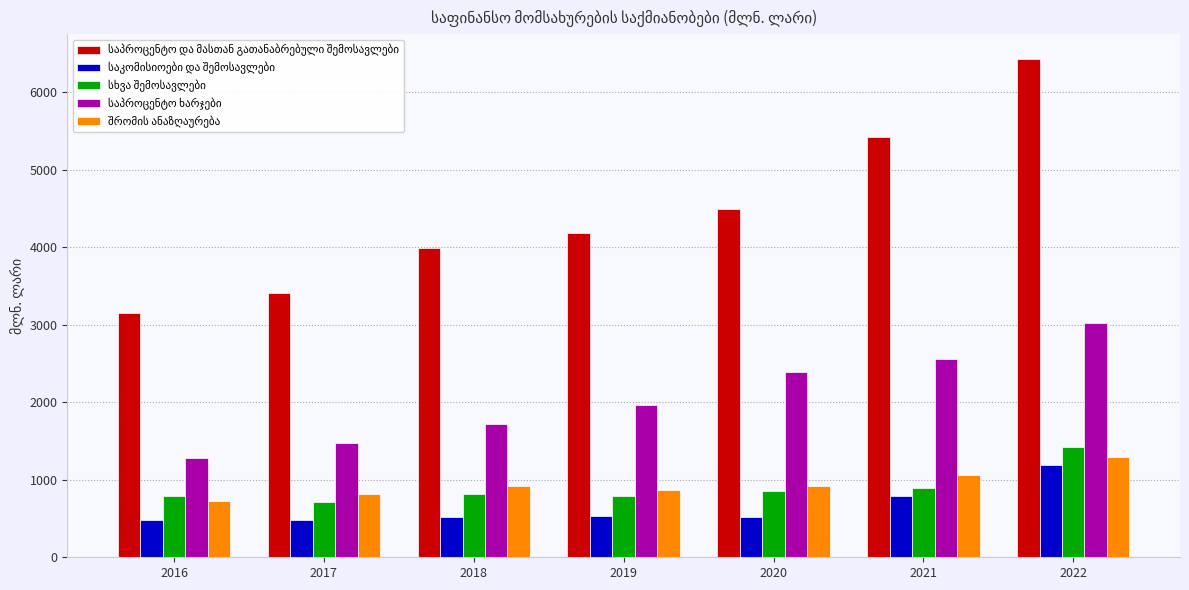

How many series are shown in this chart?

5